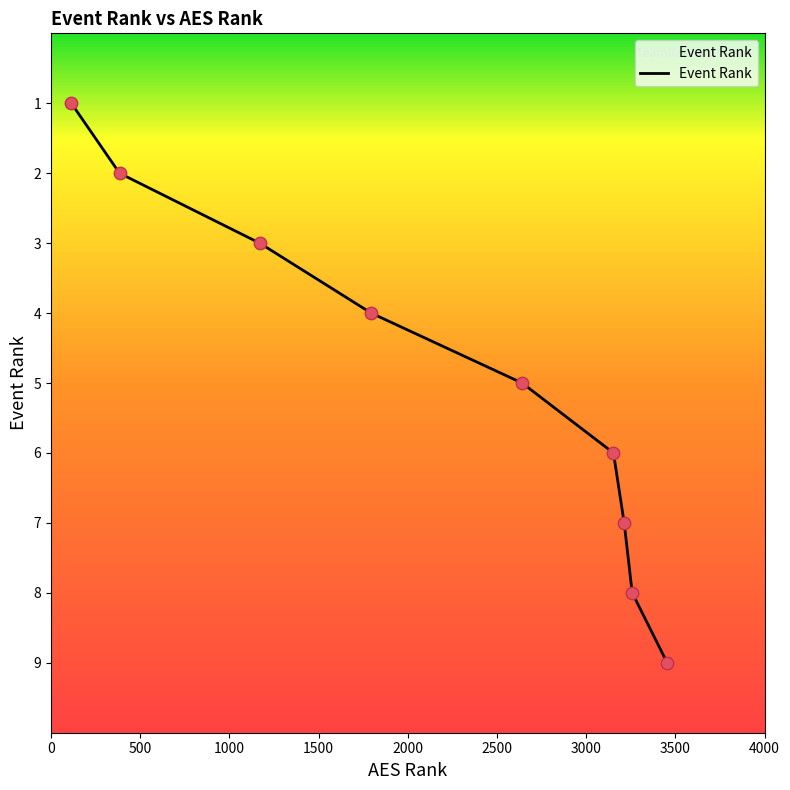

What is the maximum value shown in the chart?

9